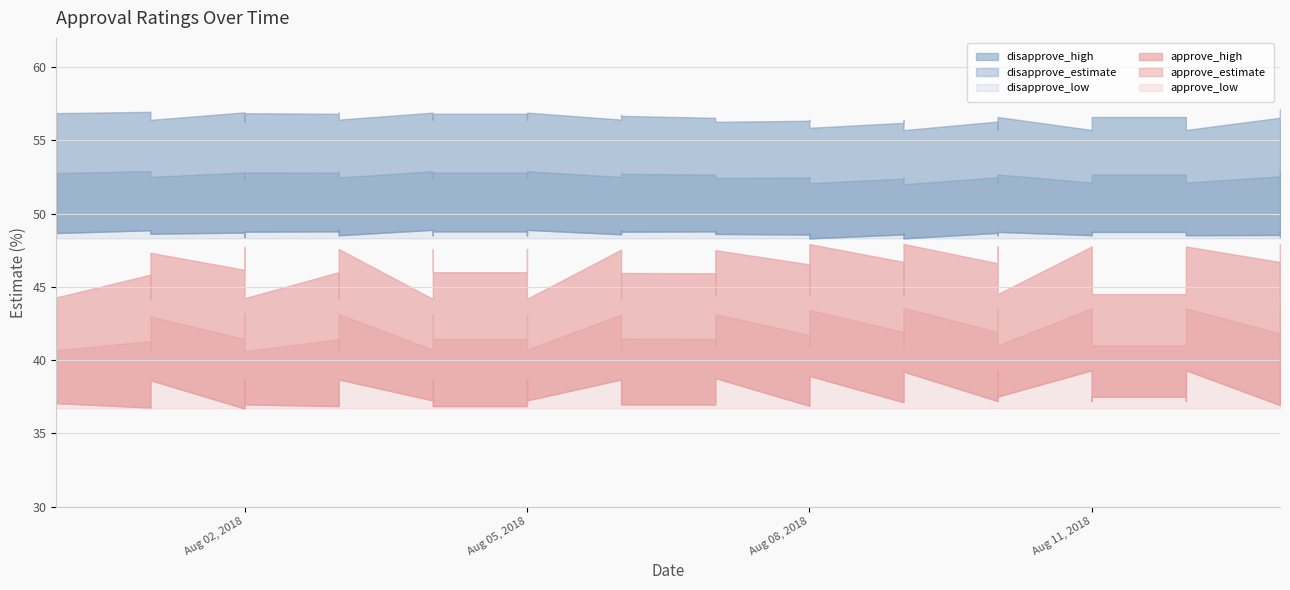

True or false: disapprove_low and disapprove_estimate intersect in this chart.

False